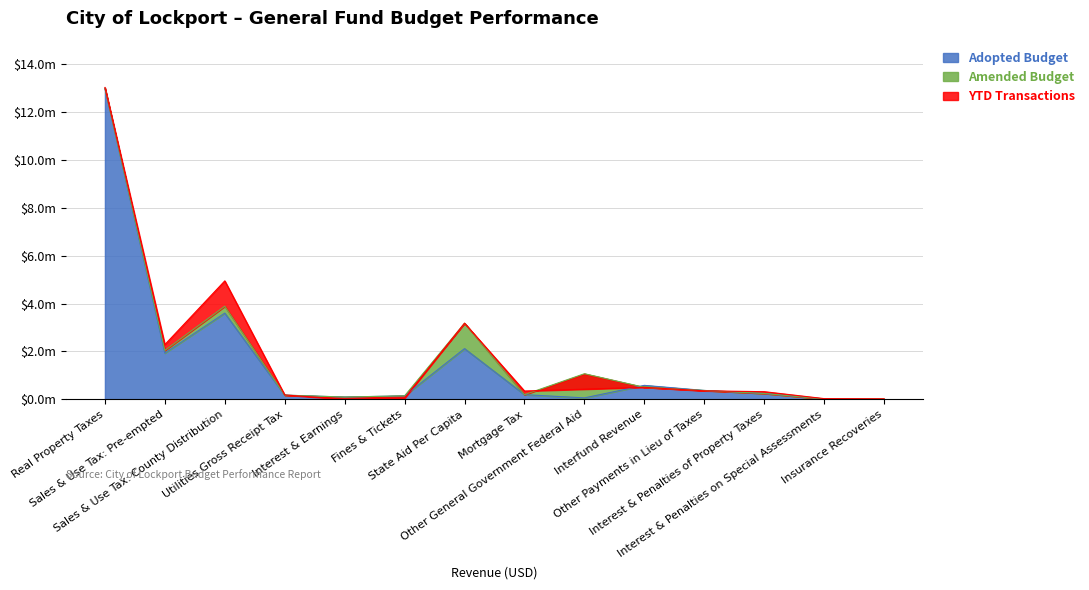

What is the label of the 14th point from the right?

Real Property Taxes